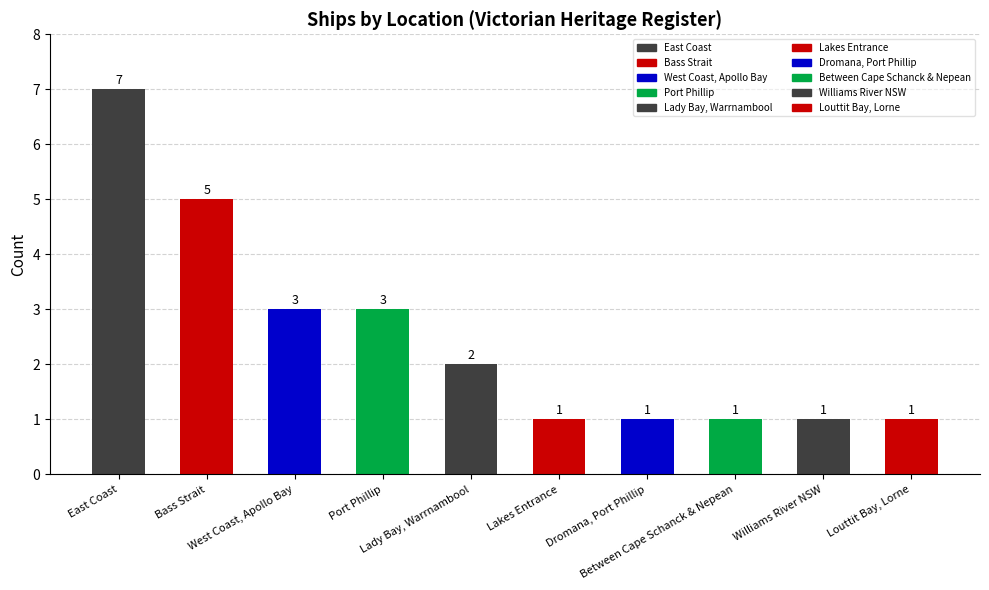

What is the difference between the second highest and second lowest values?

4